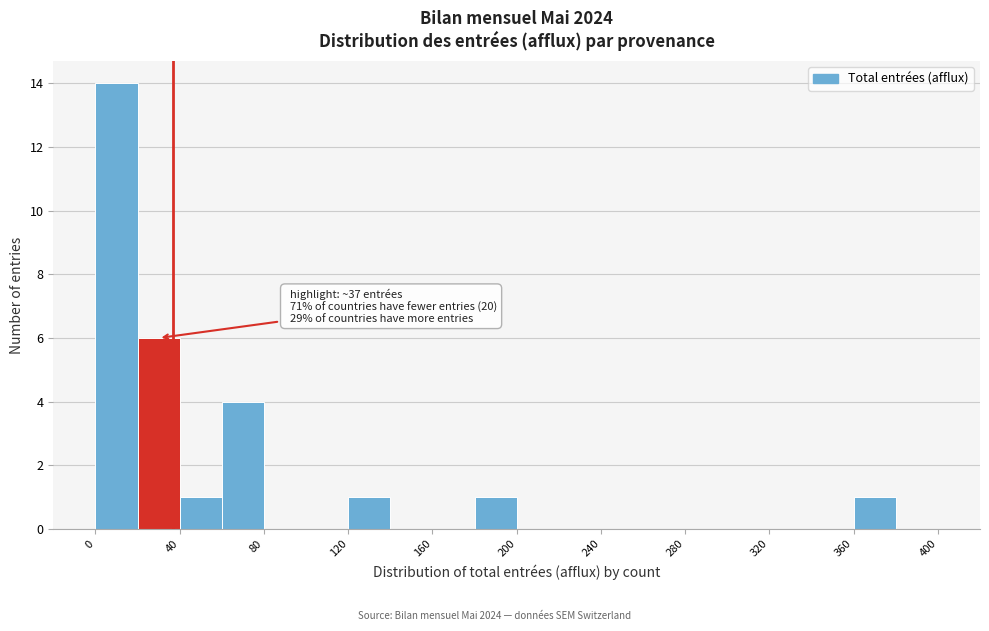

Which range on the x-axis has the tallest bar?

0 to 20